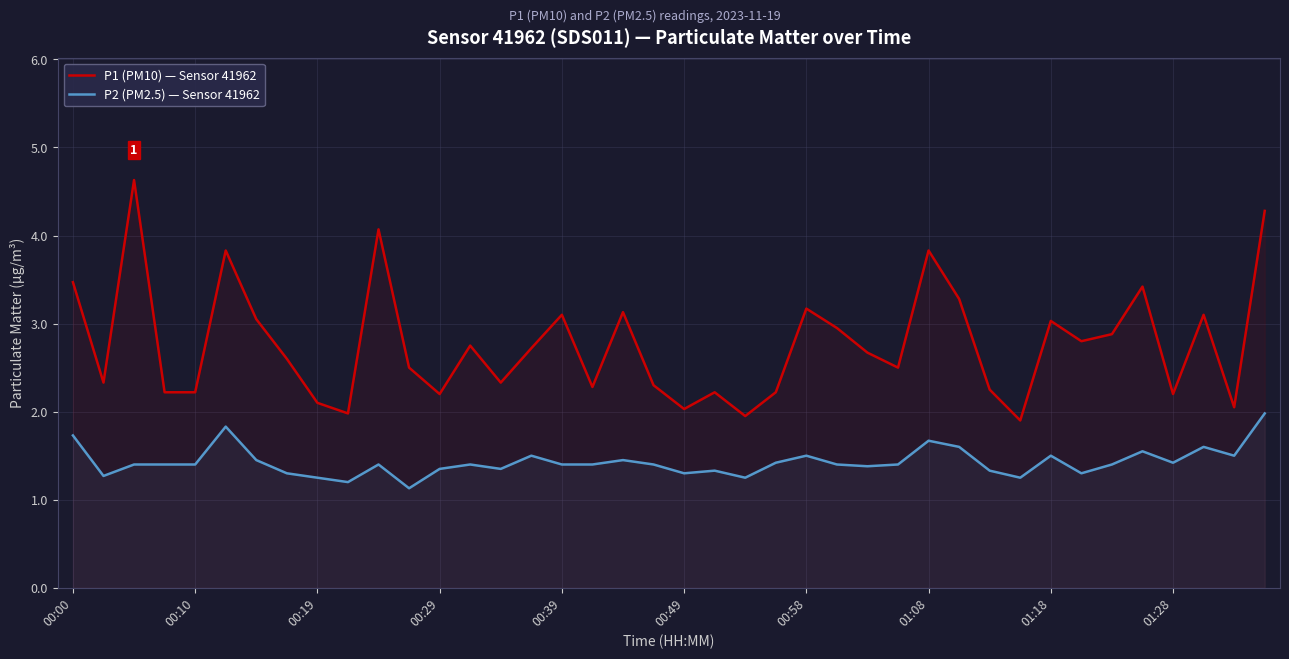

Is it true that P2 (PM2.5) — Sensor 41962 equals 1.4 at 01:28?

True